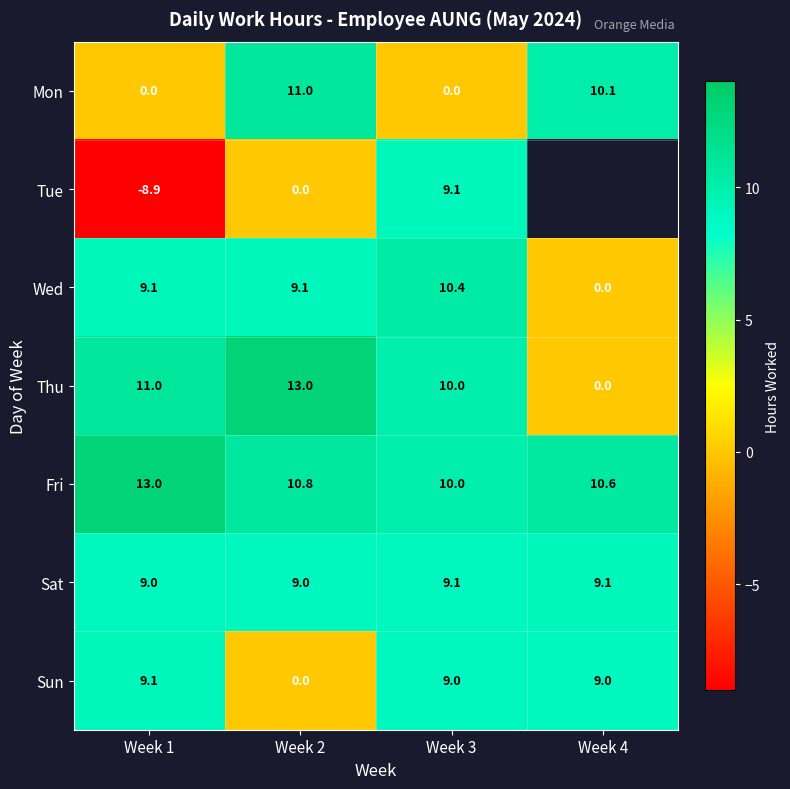

What is the difference between the highest and lowest values at Week 1?

21.9